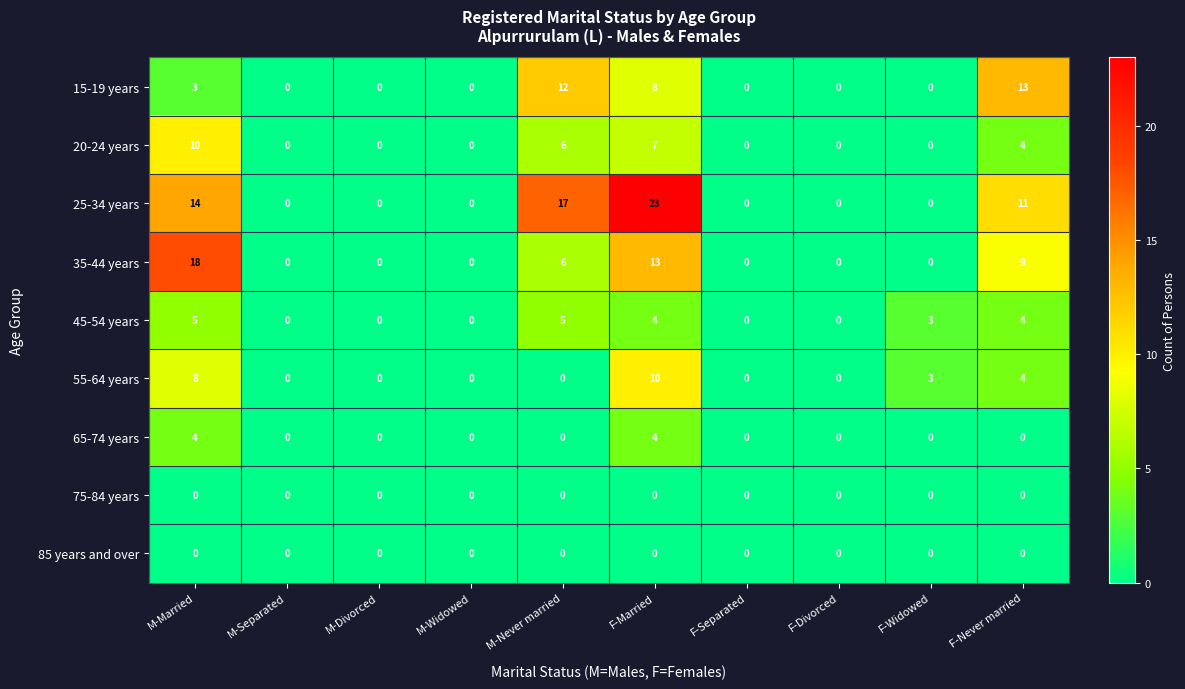

Which series has the largest total across all categories?

25-34 years